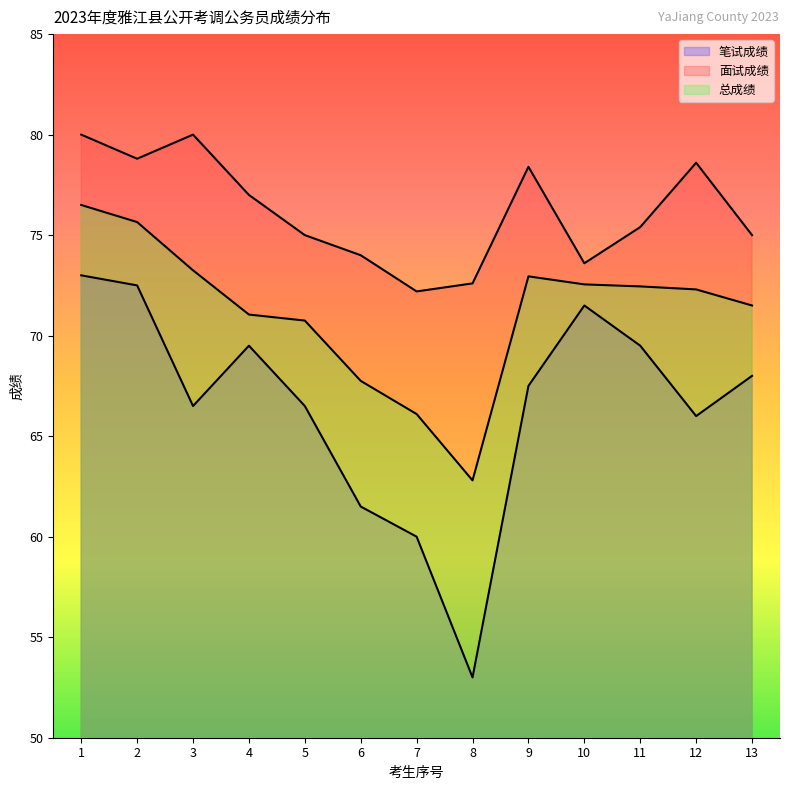

Is it true that 总成绩 equals 111.4 at 6?

False